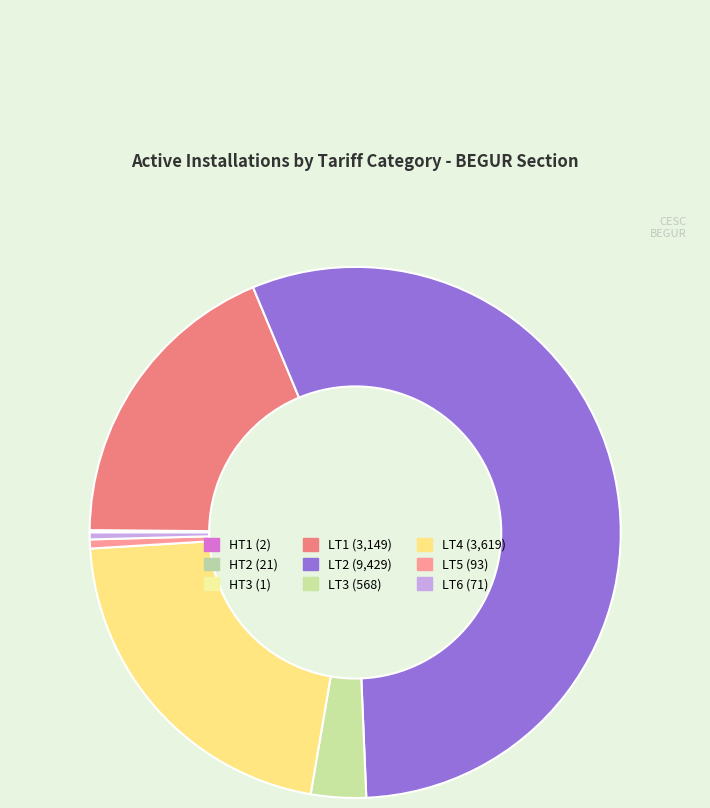

How many slices are in this pie chart?

9